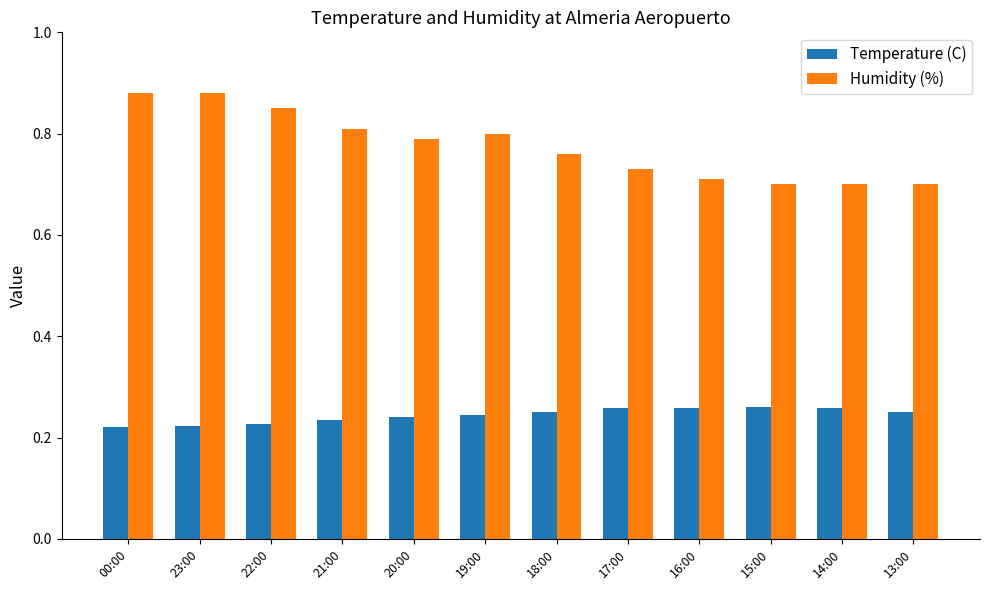

Is it true that Humidity (%) equals 0.8 at 18:00?

True